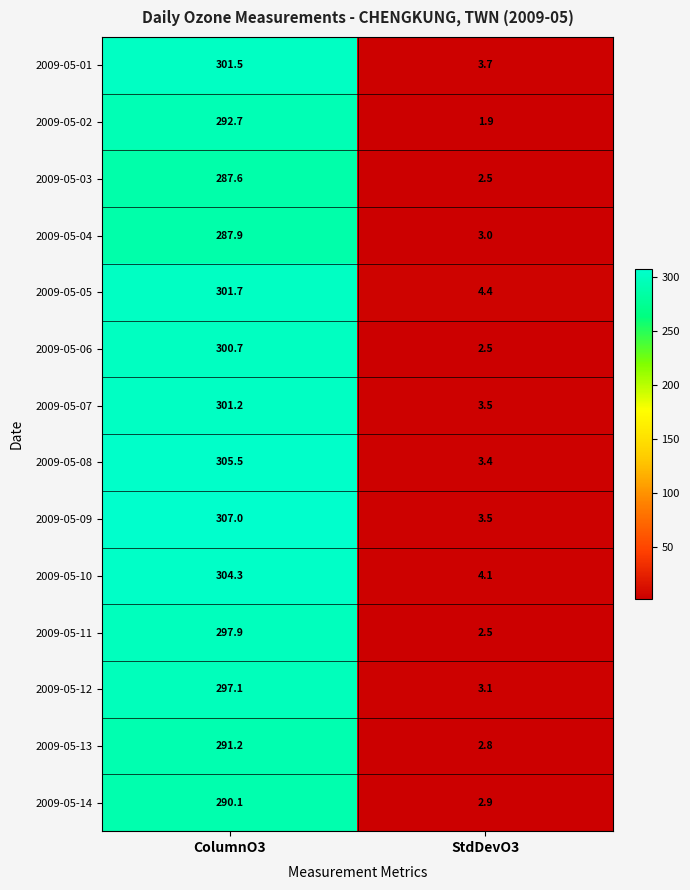

The value of 2009-05-04 at StdDevO3 is 5.2. True or false?

False